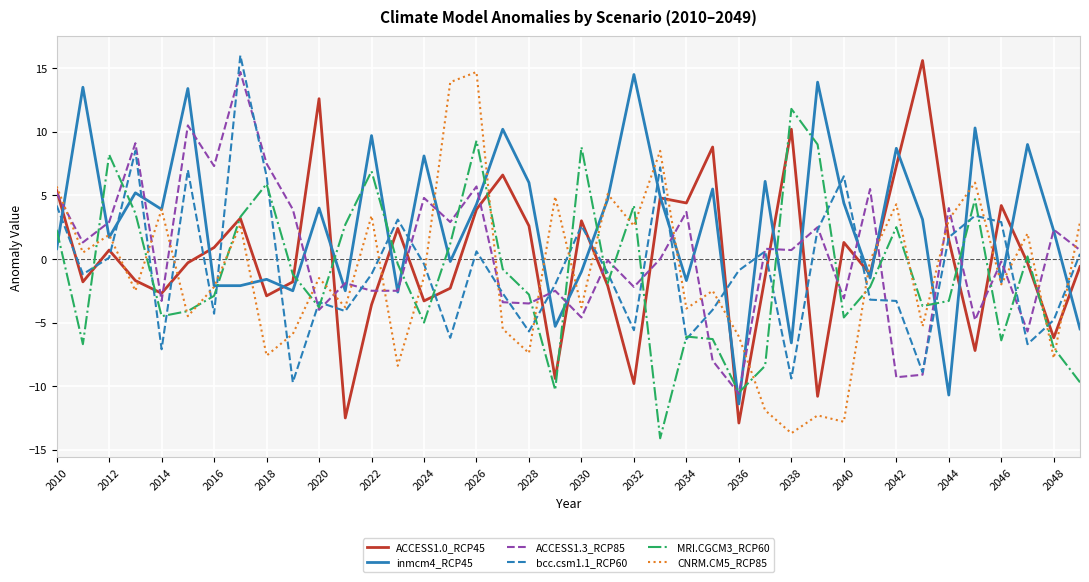

Which series has the largest total across all categories?

inmcm4_RCP45